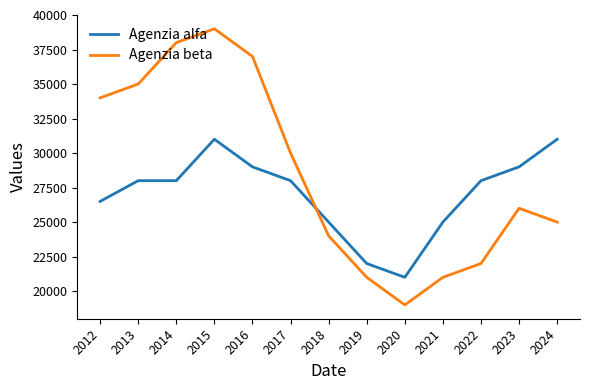

What is the total value across all series at 2016?

66000